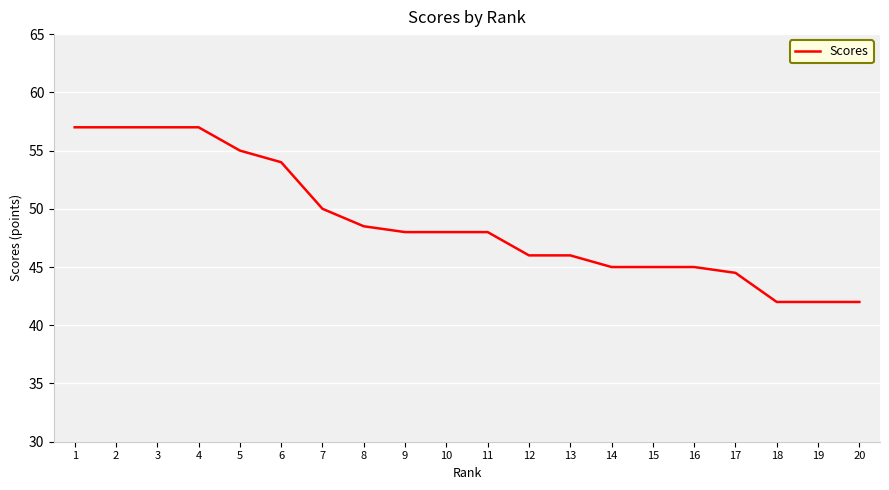

Between 15 and 11, which is larger?

11